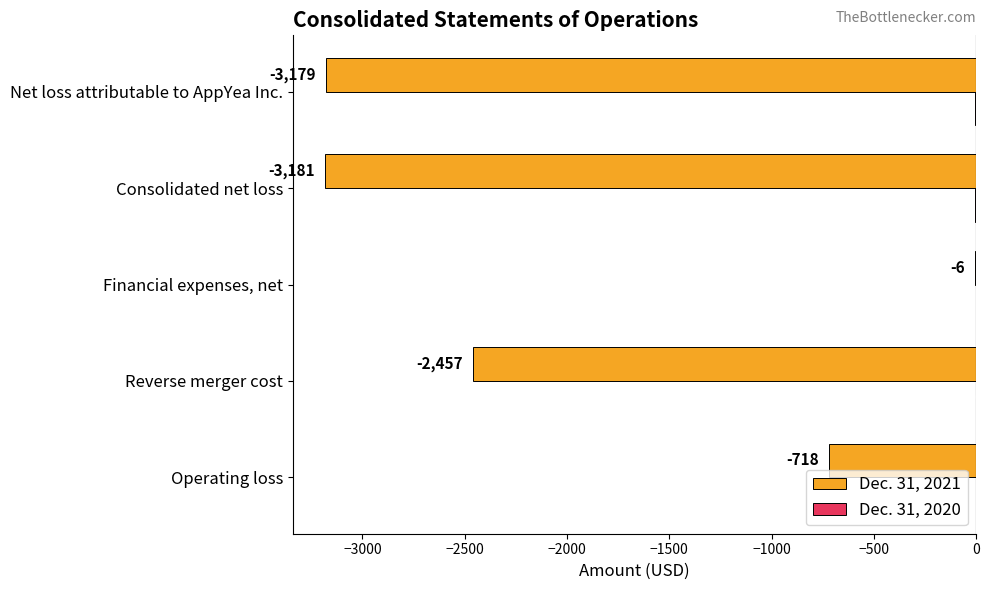

Which series has the widest spread of values?

Dec. 31, 2021